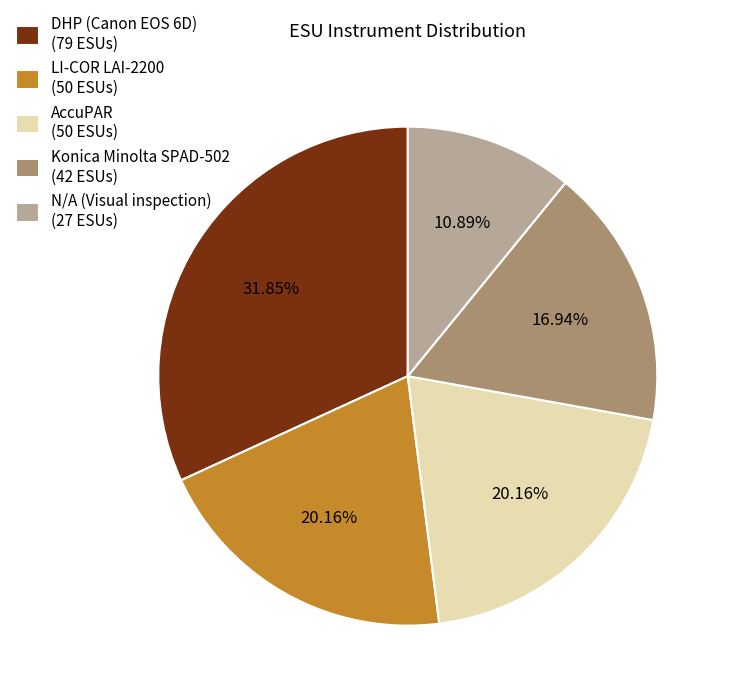

To the nearest percent, what is the difference between the N/A (Visual inspection) and AccuPAR slice percentages?

9%